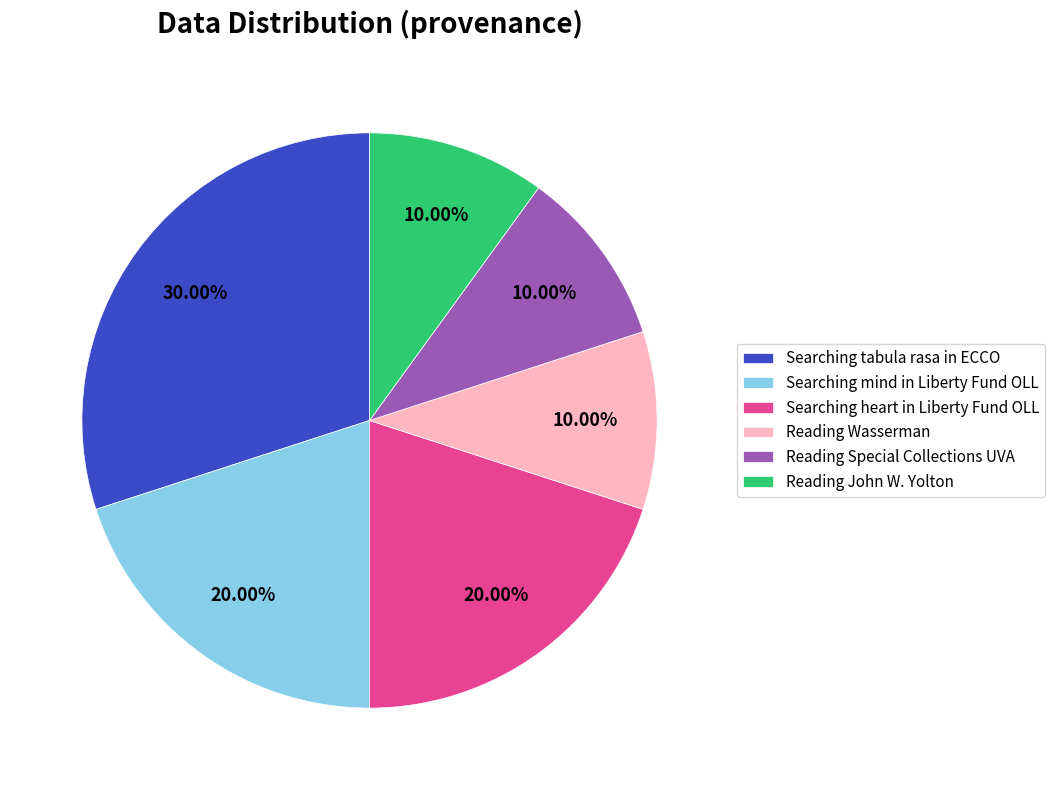

Is there a majority slice in this chart?

No